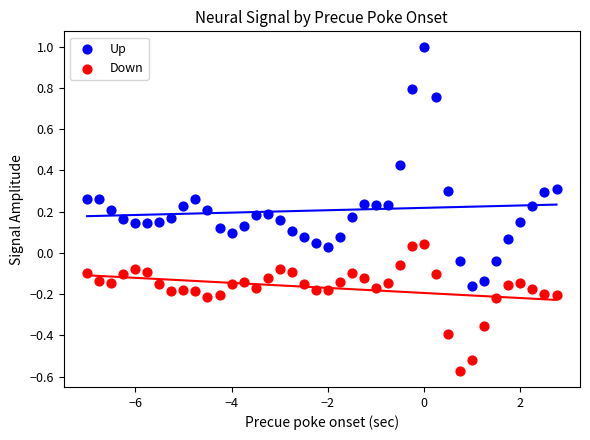

Which series reaches the maximum Y coordinate?

Up